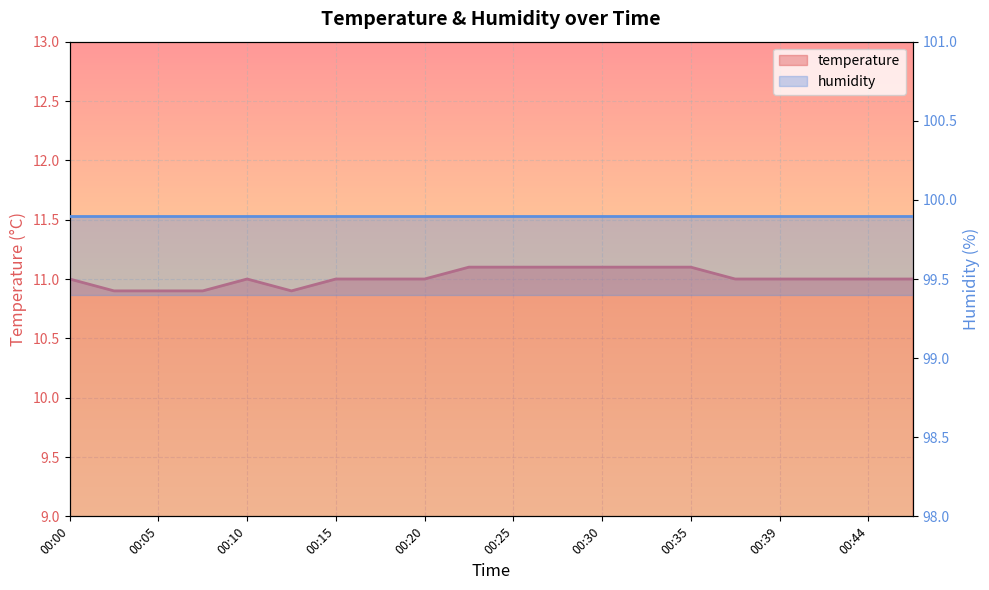

Is it true that the value at 00:22 is 7.0?

False